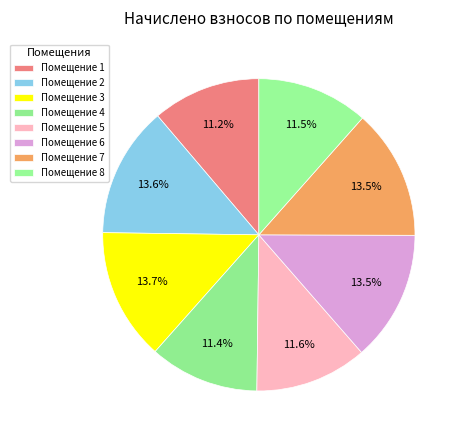

Is there a majority slice in this chart?

No